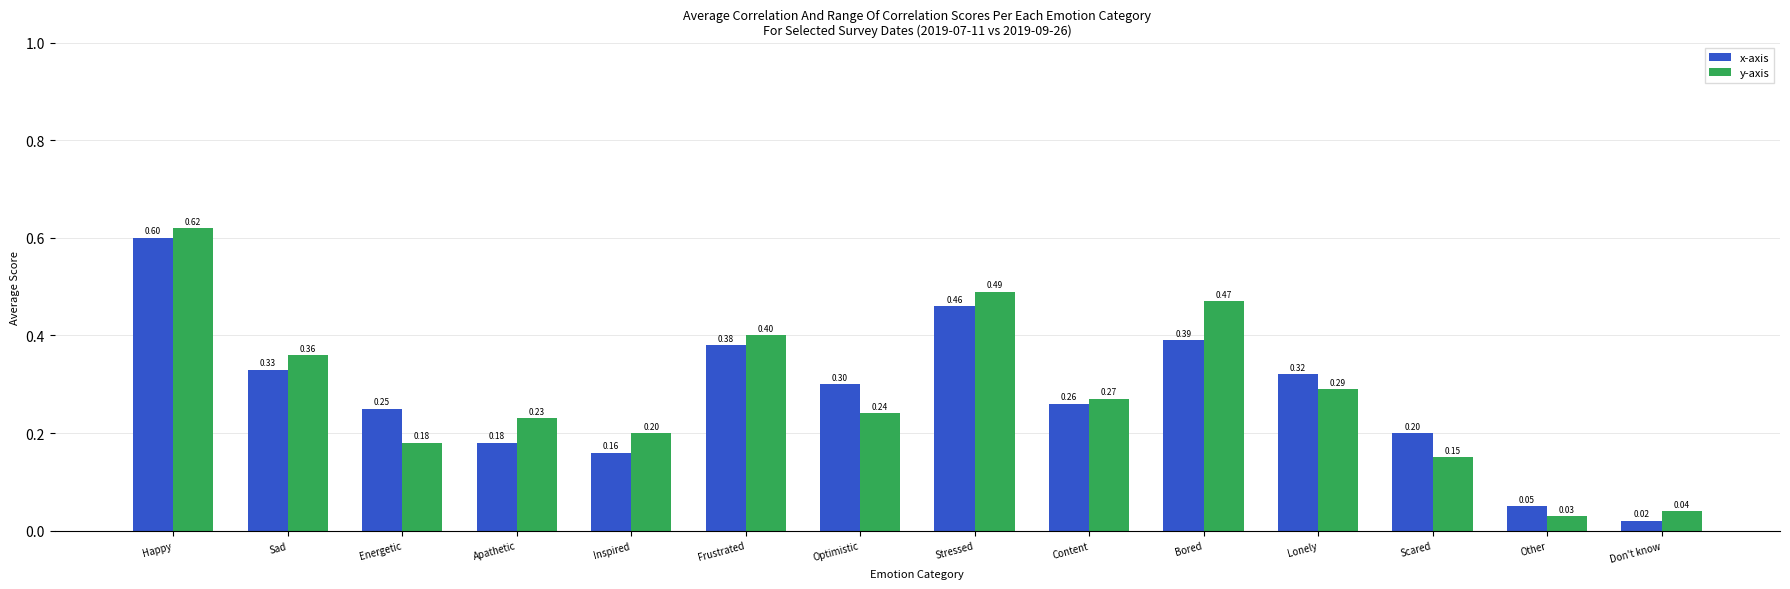

At which category is the sum across all series the highest?

Happy